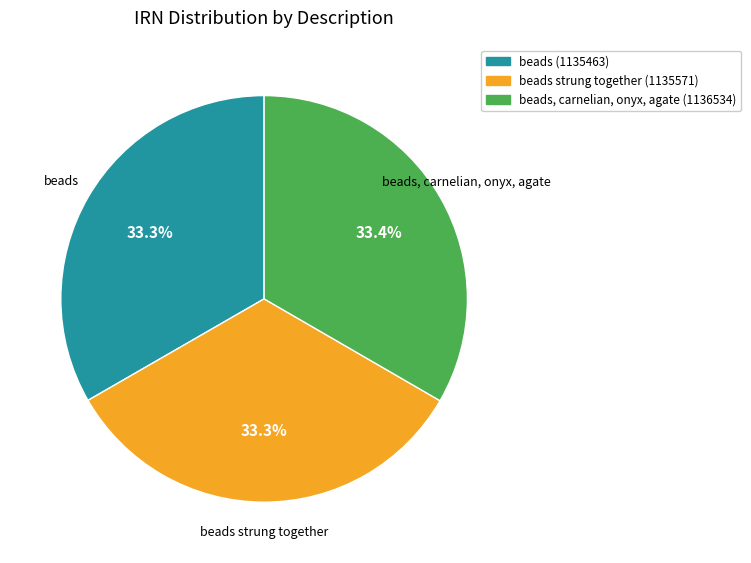

Is there any slice that represents more than half of the pie?

No